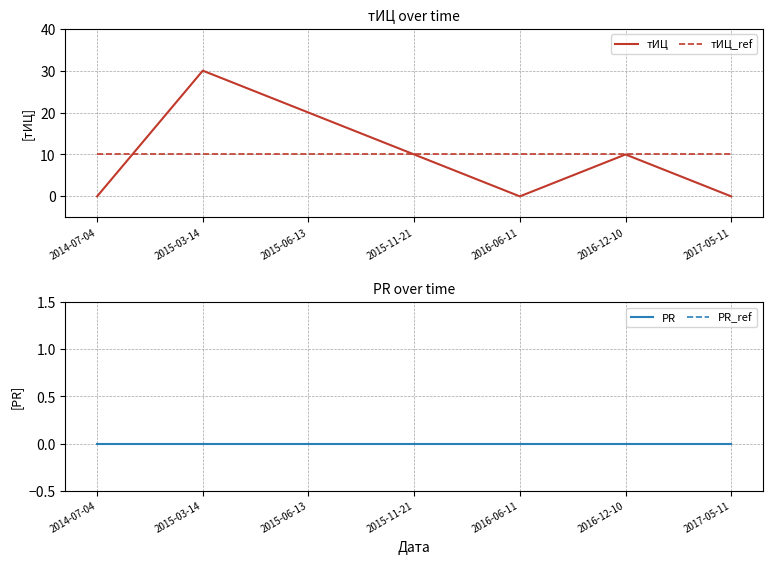

Rank the categories by тИЦ value from lowest to highest.

2014-07-04, 2016-06-11, 2017-05-11, 2015-11-21, 2016-12-10, 2015-06-13, 2015-03-14